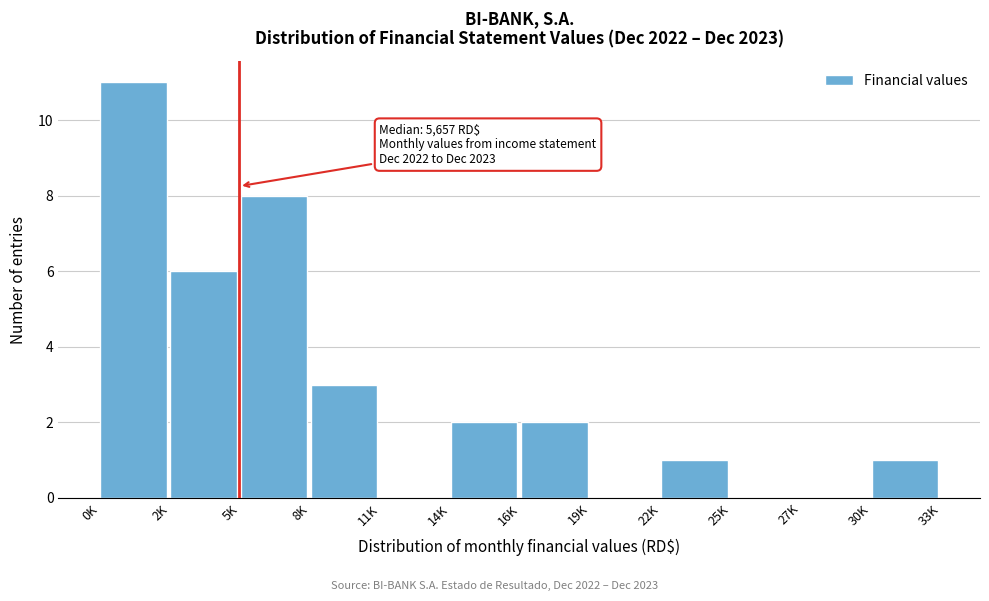

Reading left to right, list all the values displayed in this chart.

0K=11	2K=6	5K=8	8K=3	11K=0	14K=2	16K=2	19K=0	22K=1	25K=0	27K=0	30K=1